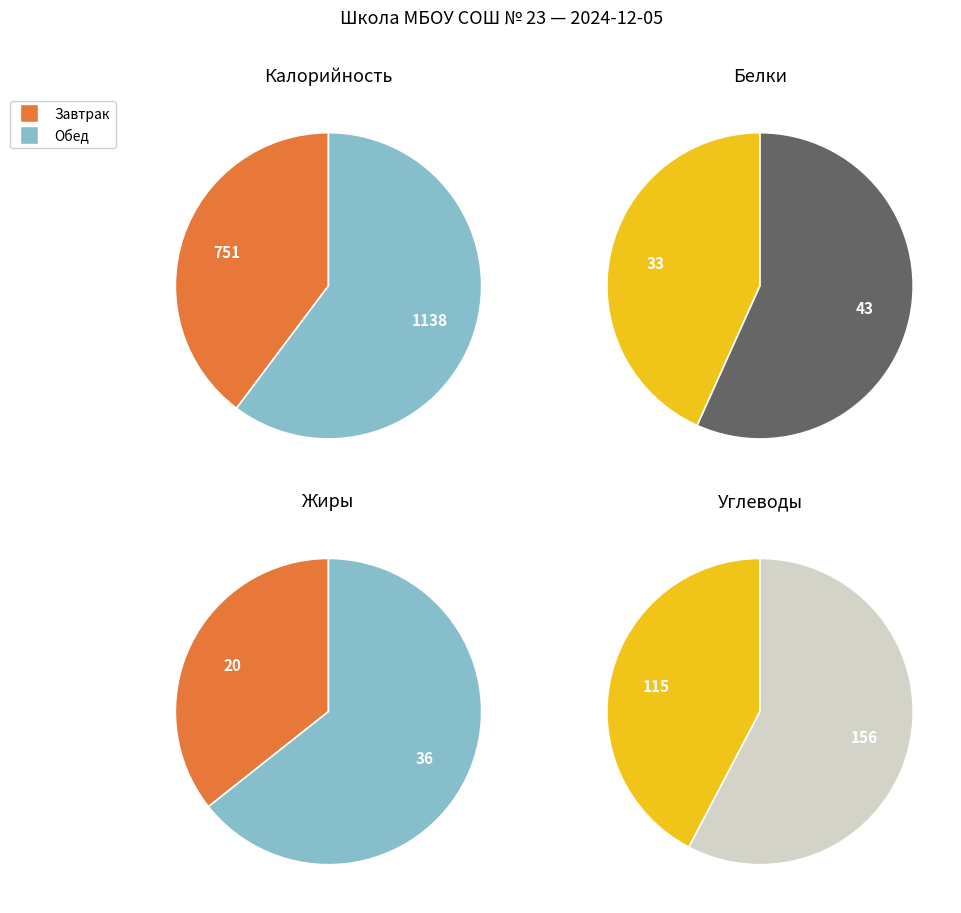

At Белки, list the series in order from largest to smallest.

Обед, Завтрак